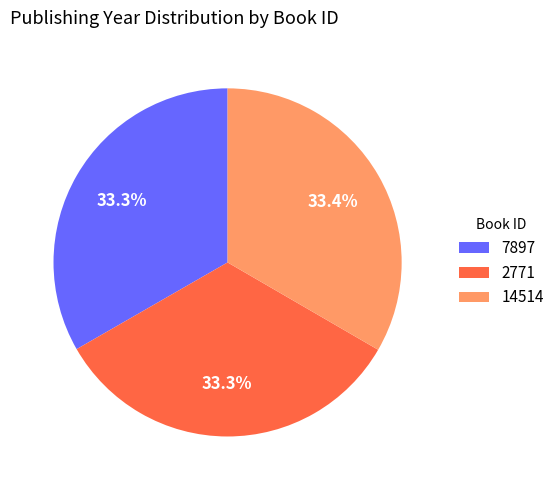

The 7897 slice represents 27% of the pie. True or false?

False